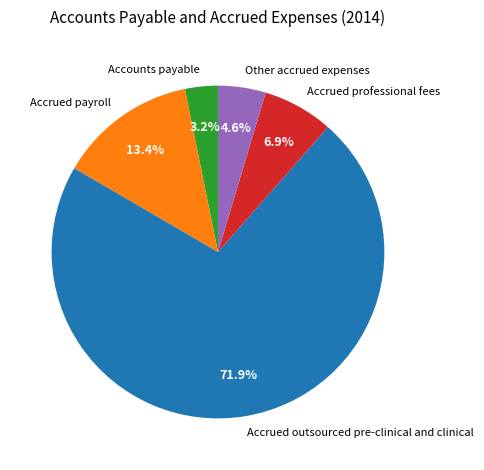

To the nearest percent, what portion does Accrued payroll represent?

13%